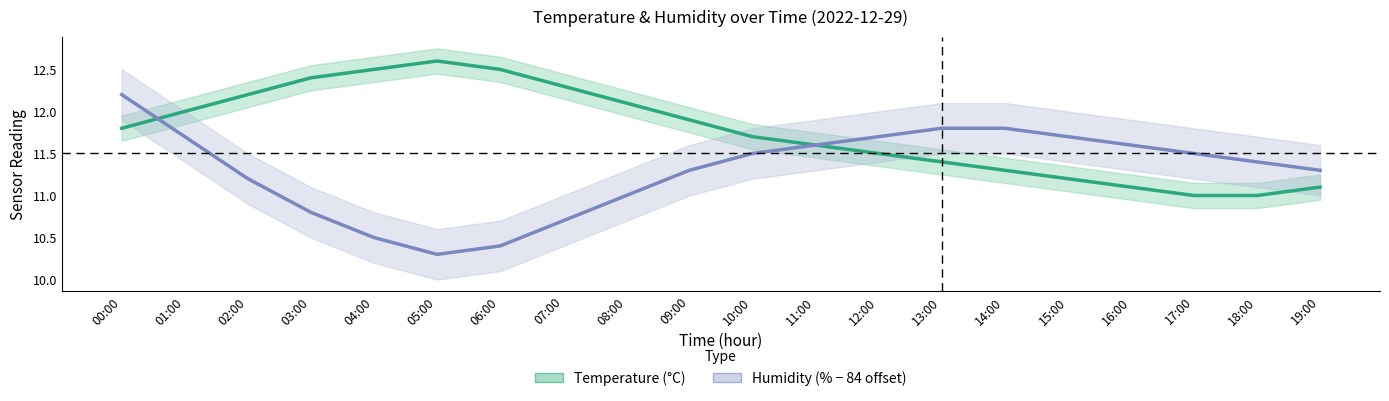

How many times do Humidity (% - 84 offset) and Temperature (°C) cross each other?

2